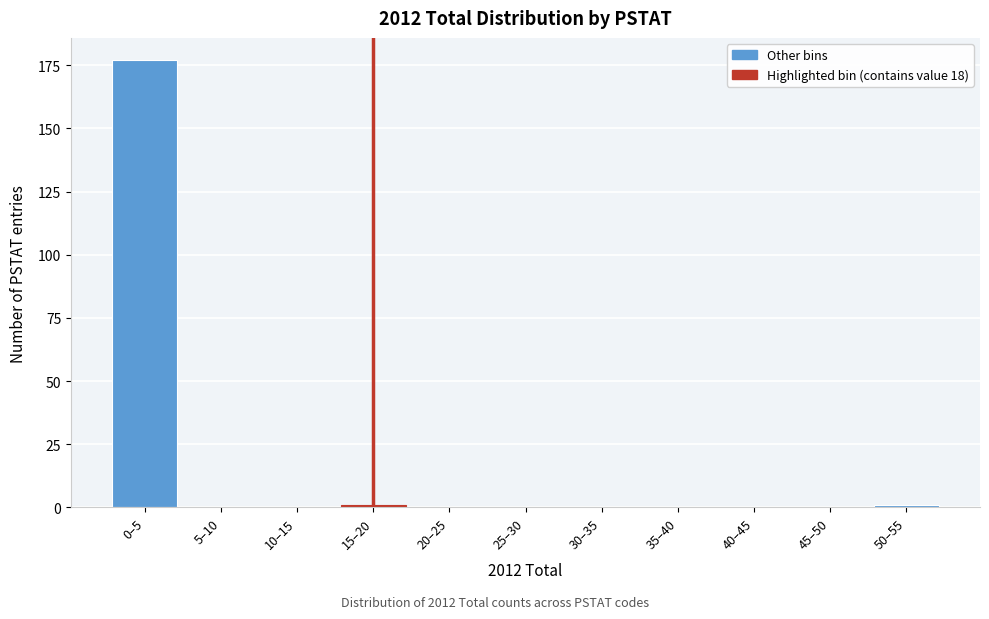

Reading right to left, extract all data points from this chart.

50–55=1	45–50=0	40–45=0	35–40=0	30–35=0	25–30=0	20–25=0	15–20=1	10–15=0	5–10=0	0–5=177